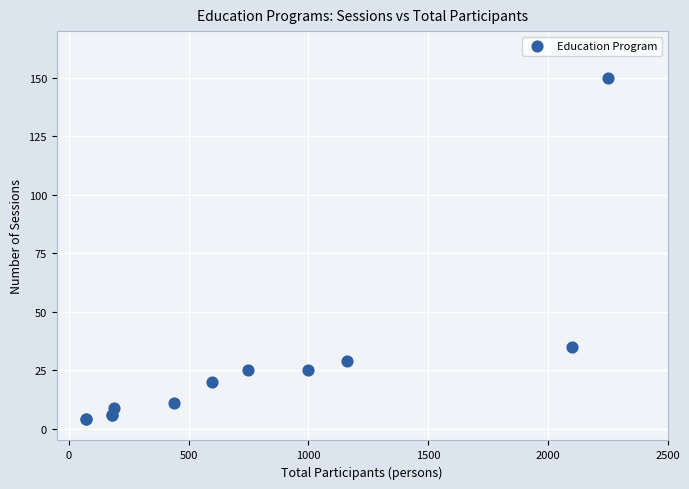

What Y value in the scatter plot is closest to 77?

35